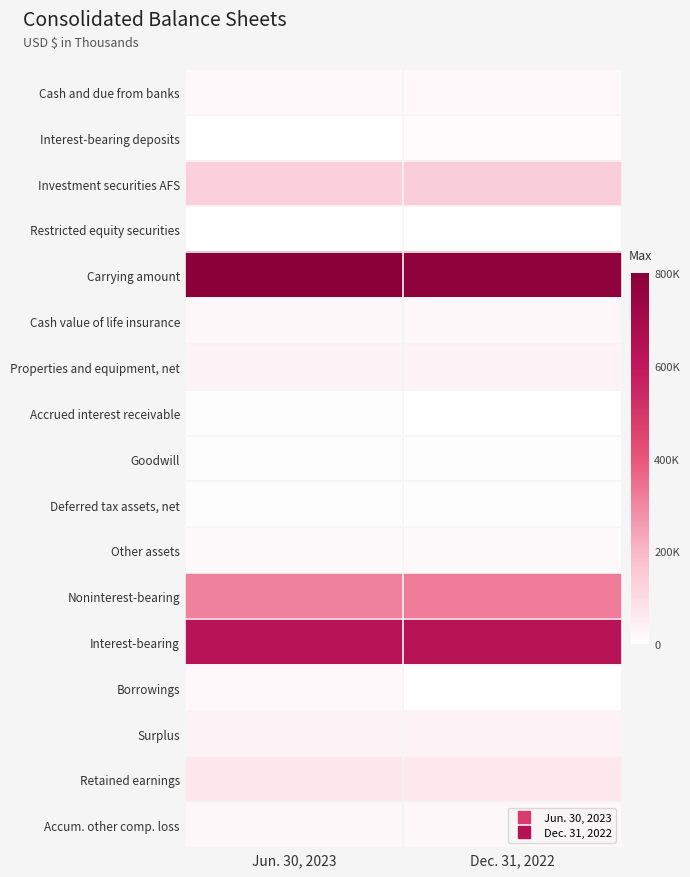

Which category has the highest value across all series?

Jun. 30, 2023